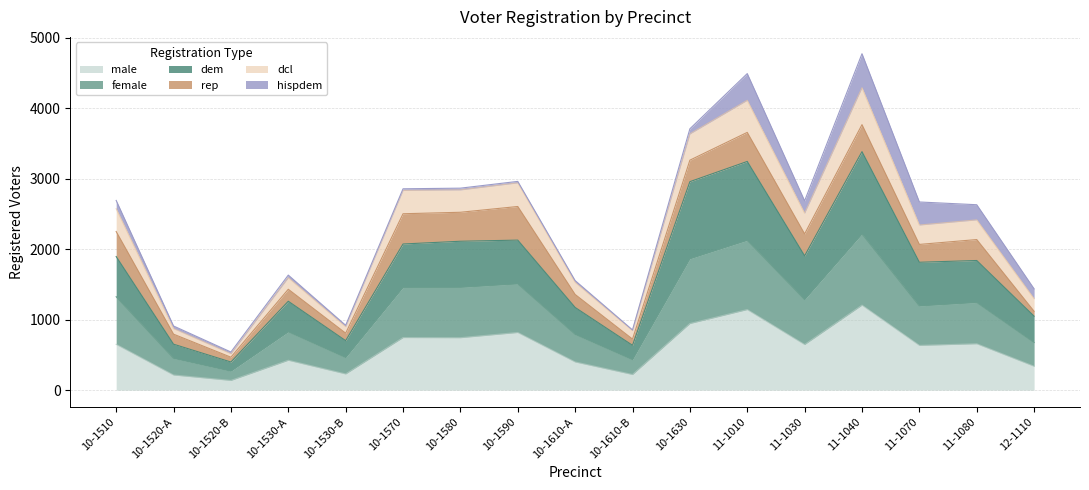

What is the minimum value shown in the chart?

138